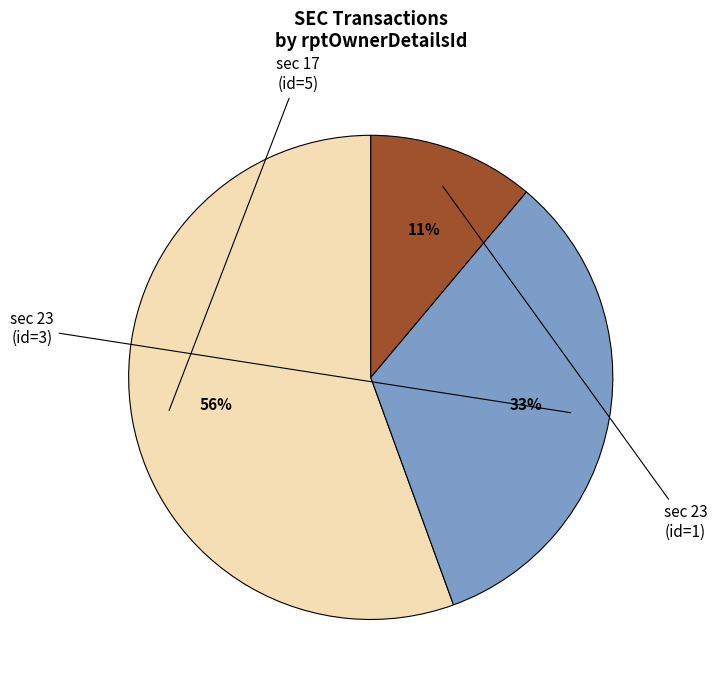

To the nearest percent, what is the average slice percentage?

33%